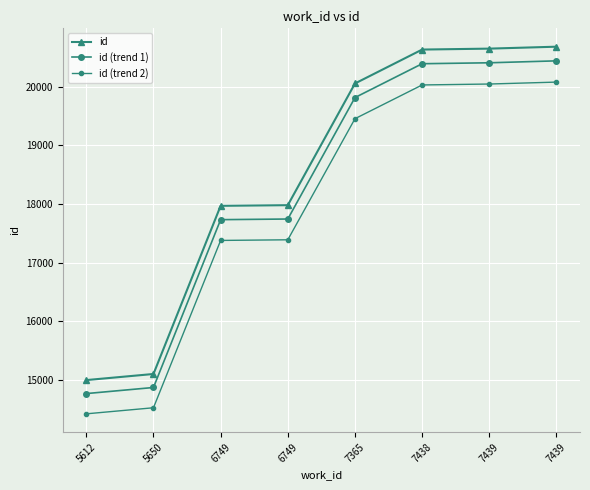

Reading left to right, what are all the values shown in this chart?

id: 14997.0	15101.0	17967.0	17978.0	20052.0	20630.0	20646.0	20679.0
id (trend 1): 14767.0	14870.8	17731.1	17742.0	19811.9	20388.7	20404.7	20437.6
id (trend 2): 14422.0	14525.5	17377.2	17388.1	19451.7	20026.8	20042.8	20075.6